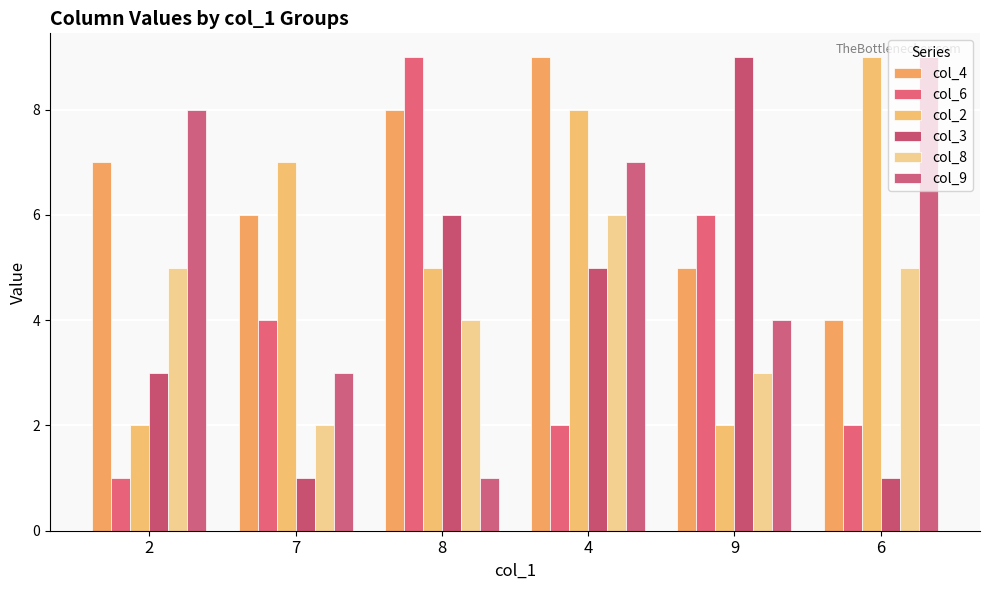

Rank the categories by col_4 value from lowest to highest.

6, 9, 7, 2, 8, 4